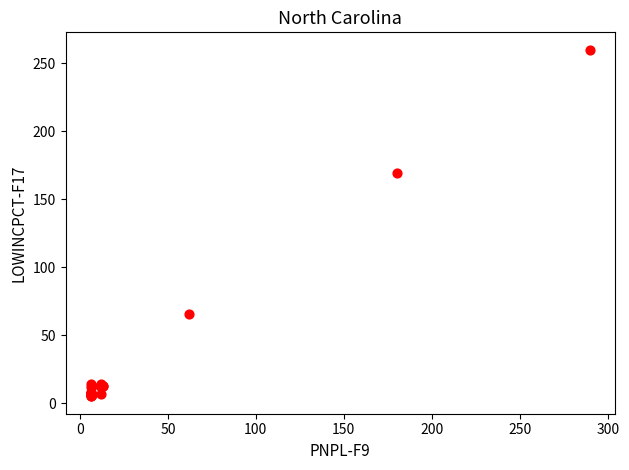

What Y value in the scatter plot is closest to 132?

169.6